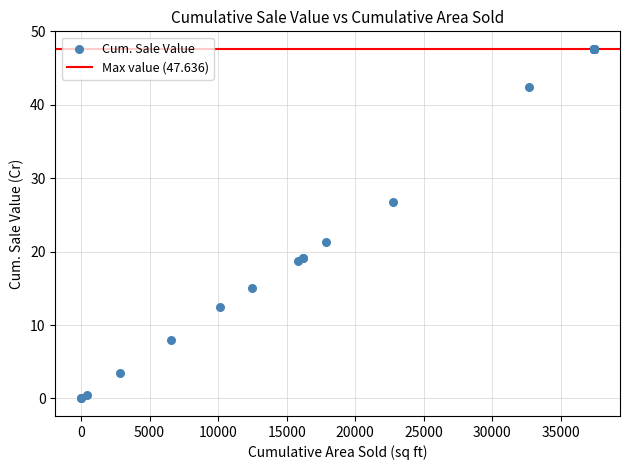

What Y value in the scatter plot is closest to 23?

21.4